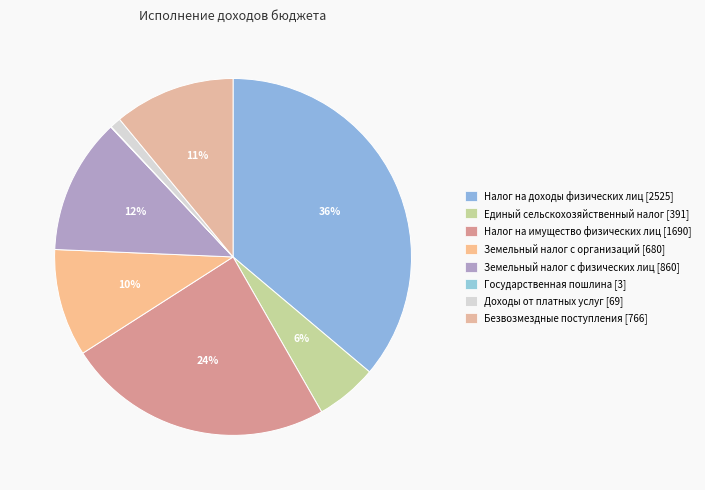

What is the largest slice in the pie chart?

Налог на доходы физических лиц